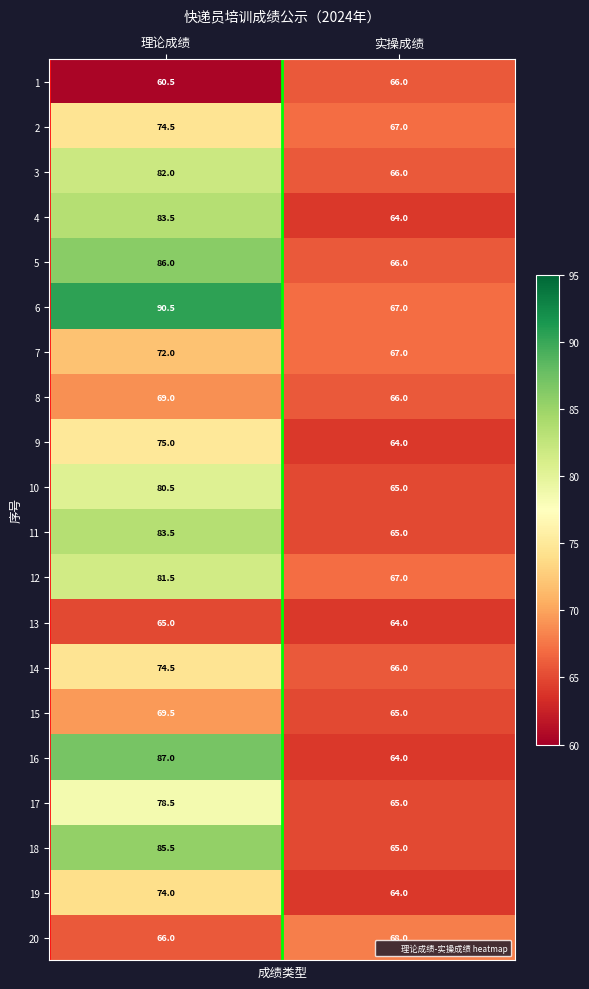

What is the approximate value of 16 at 实操成绩?

64.0